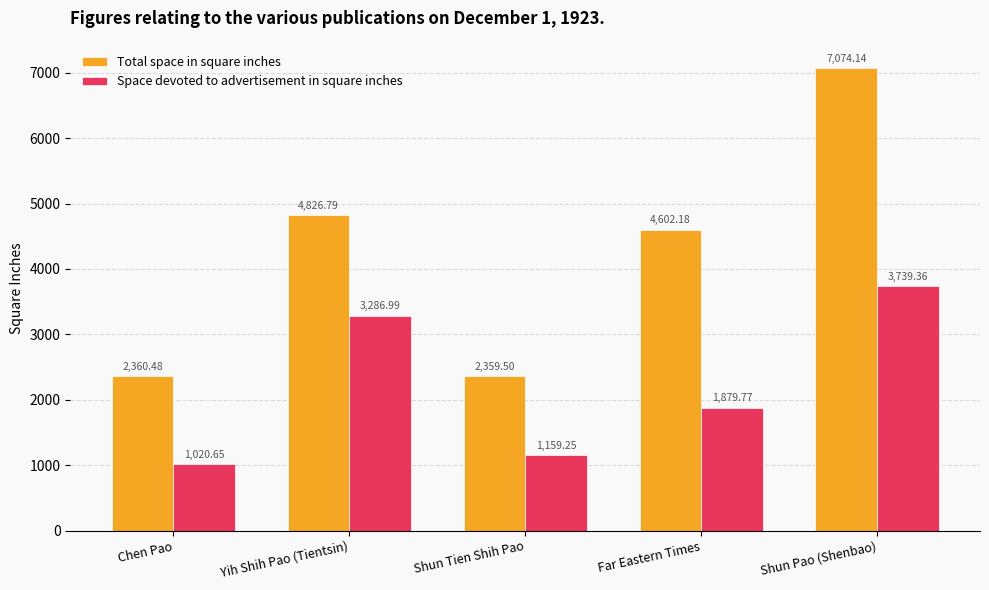

True or false: Space devoted to advertisement in square inches has a value of 1159.2 at Shun Tien Shih Pao.

True